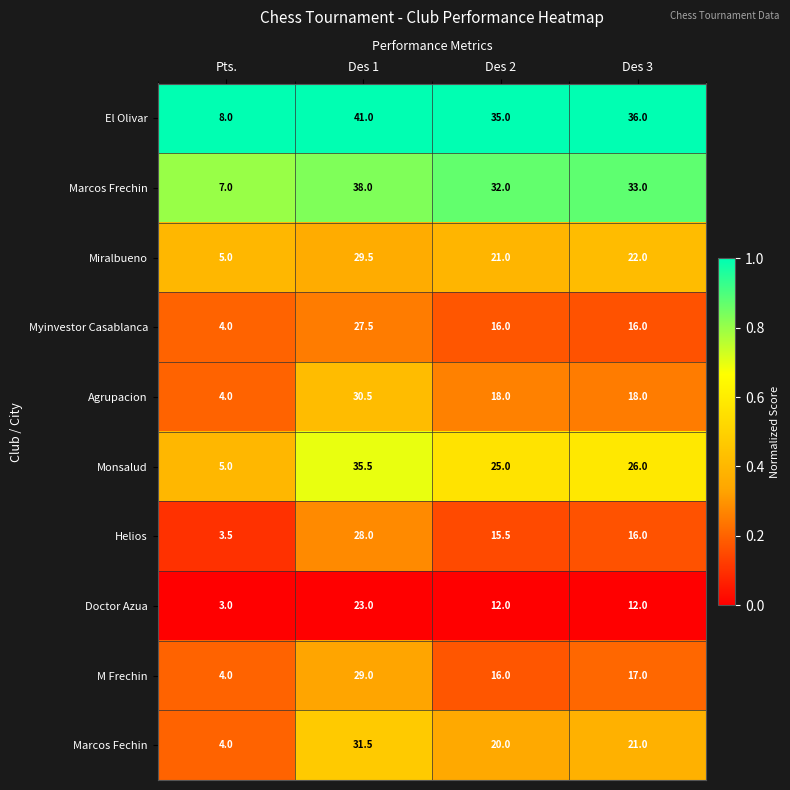

True or false: Agrupacion has a value of 18.0 at Des 2.

True